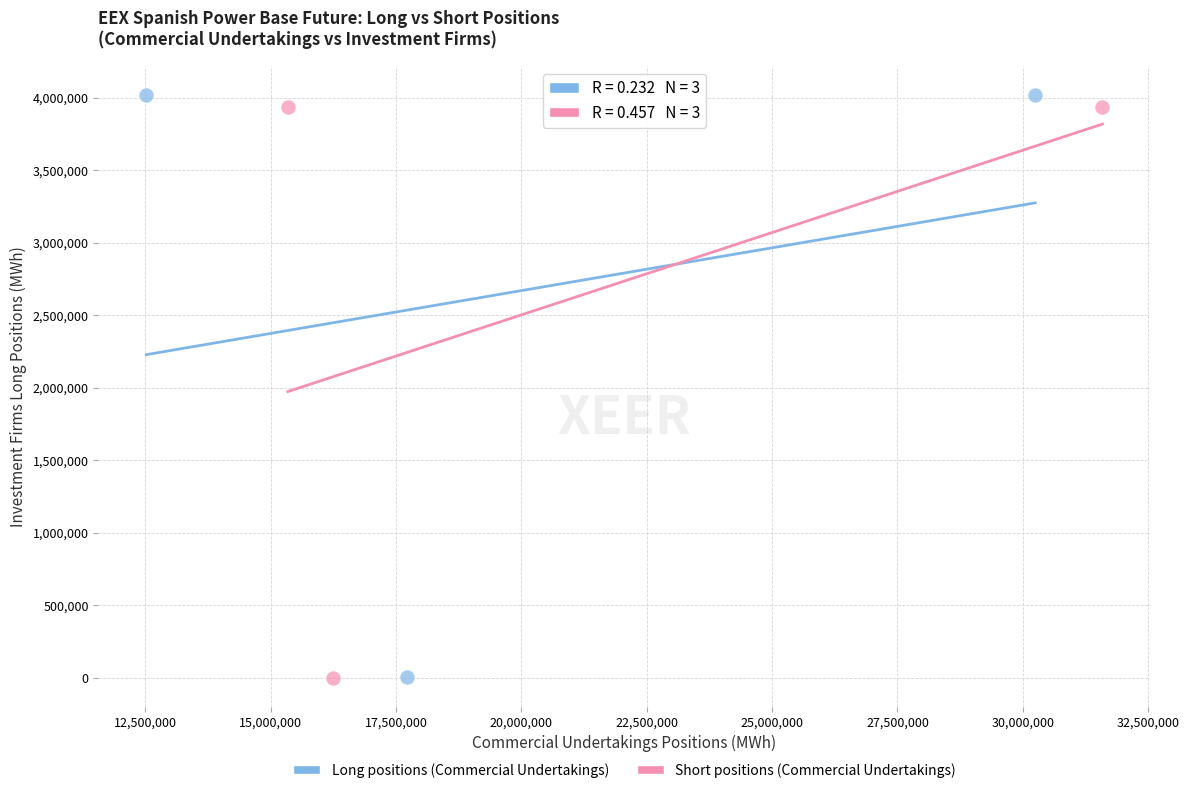

Which series has the largest Y range (max minus min)?

Long positions (Commercial Undertakings)